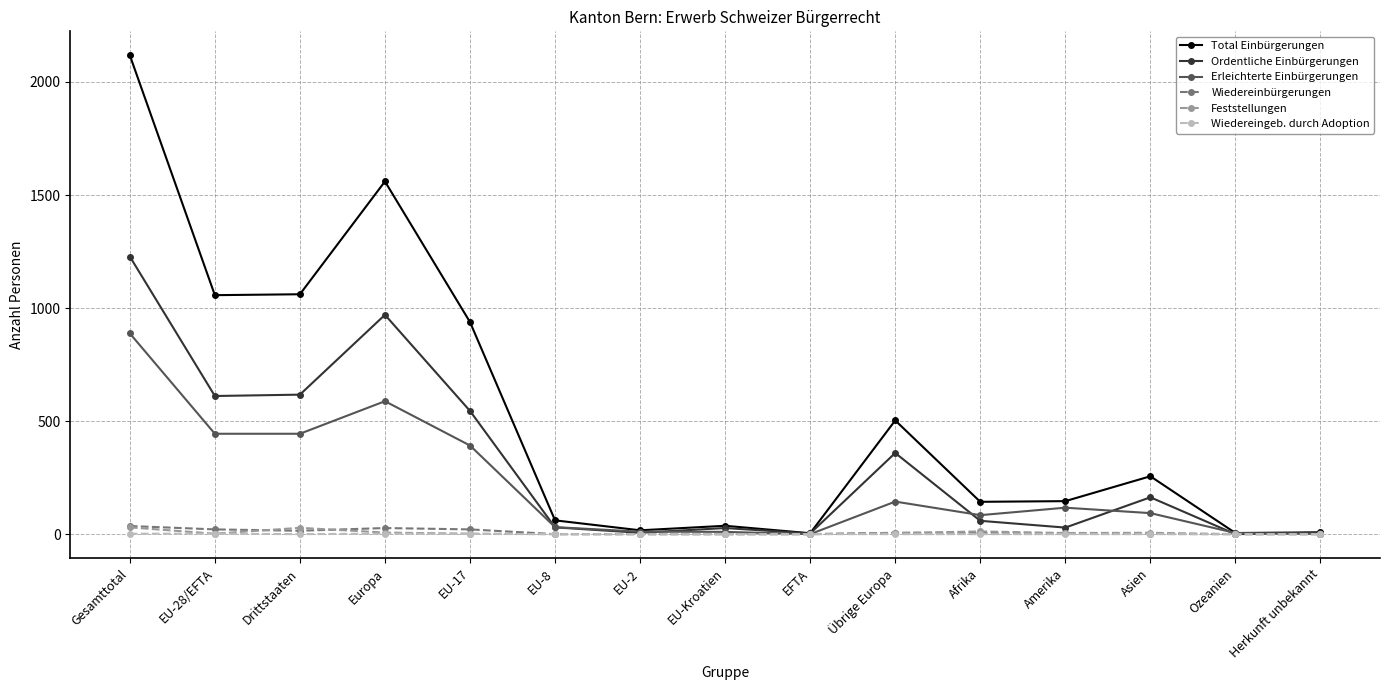

What is the average value of the Erleichterte Einbürgerungen series?

217